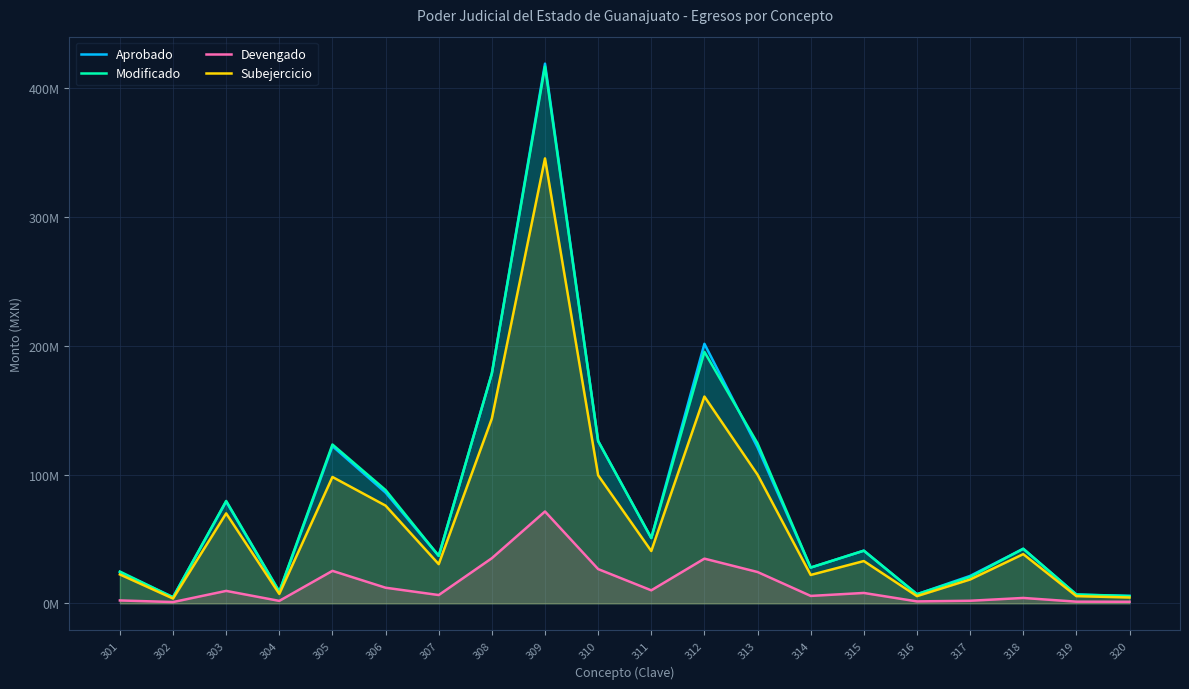

True or false: Subejercicio has a value of 40244676.5 at 301.

False